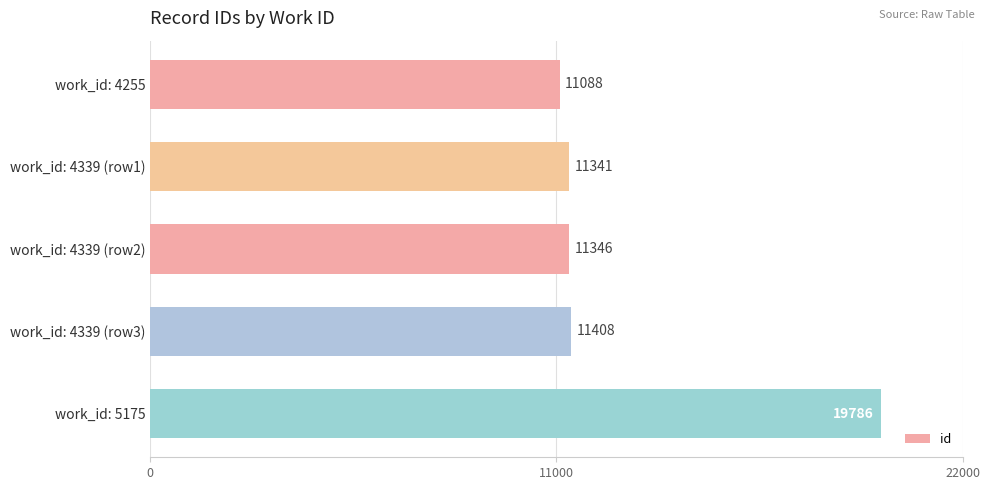

What is the label of the 2nd bar from the bottom?

work_id: 4339 (row3)